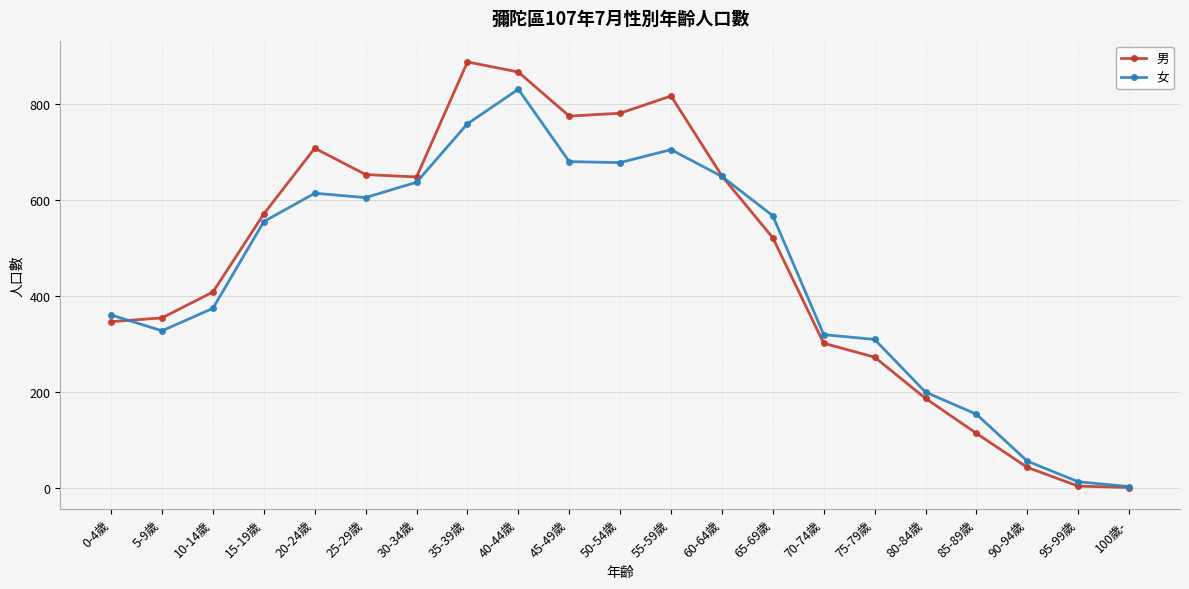

In 男, how many points are higher than both neighbors (excluding endpoints)?

3